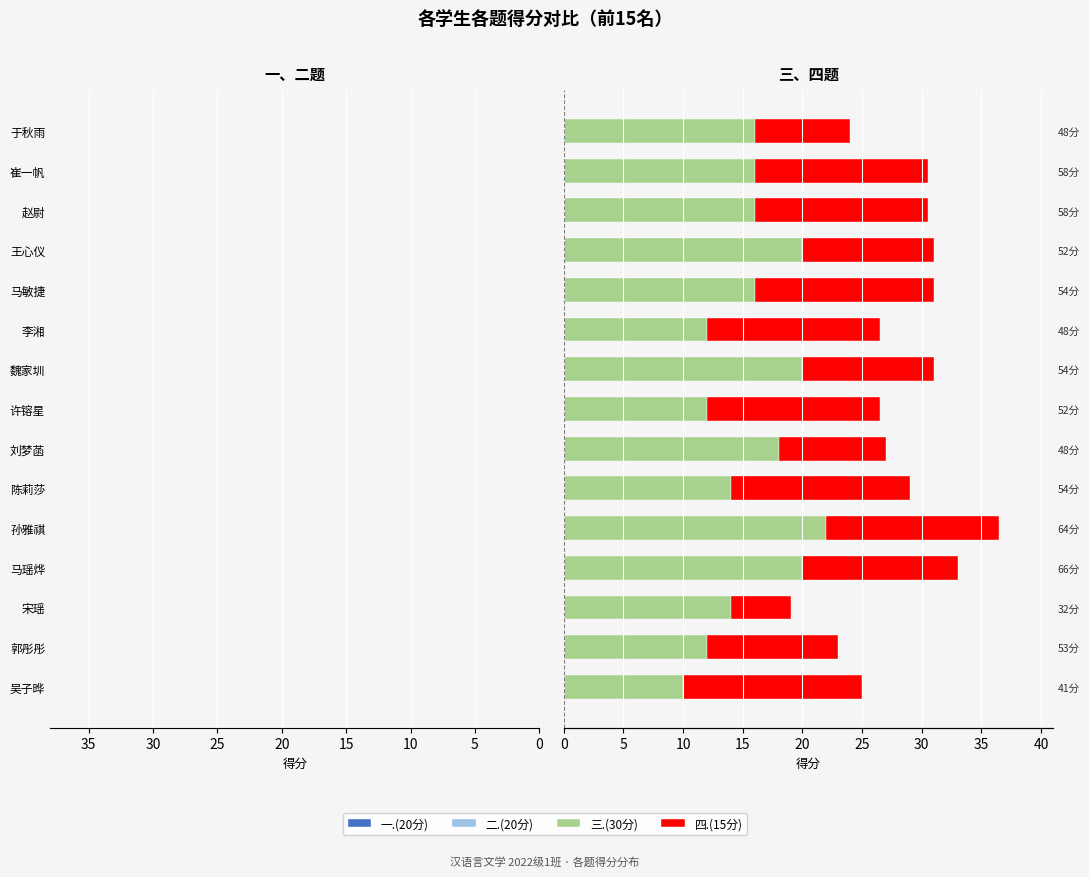

How many bars are there in each group?

4